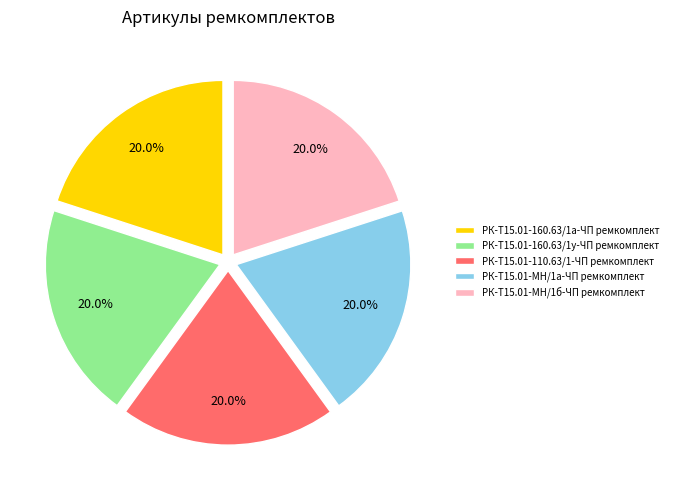

Count the number of slices in the pie.

5